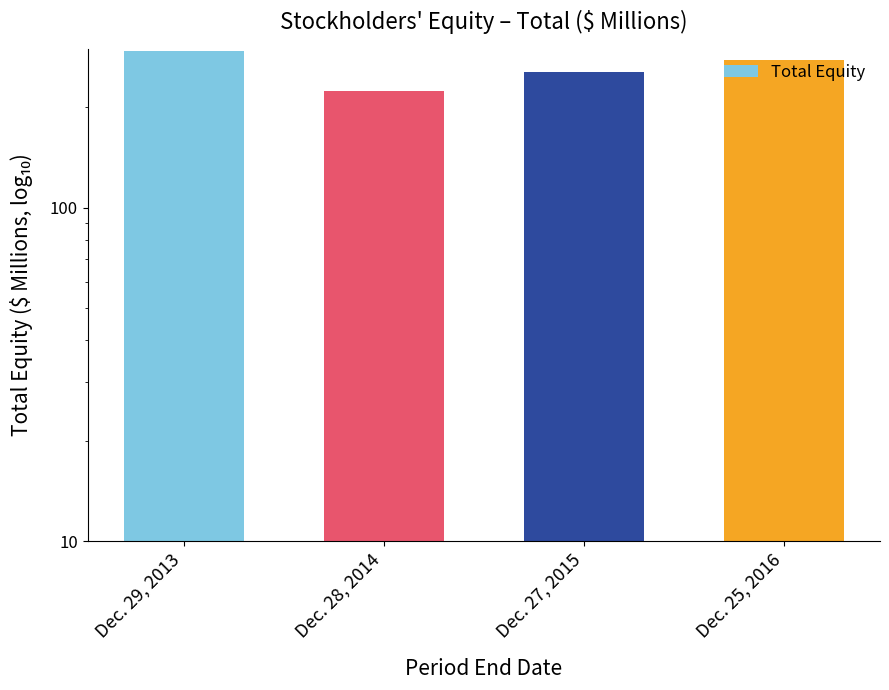

Reading left to right, transcribe all the data shown in this chart.

295.8	224.3	254.2	276.4